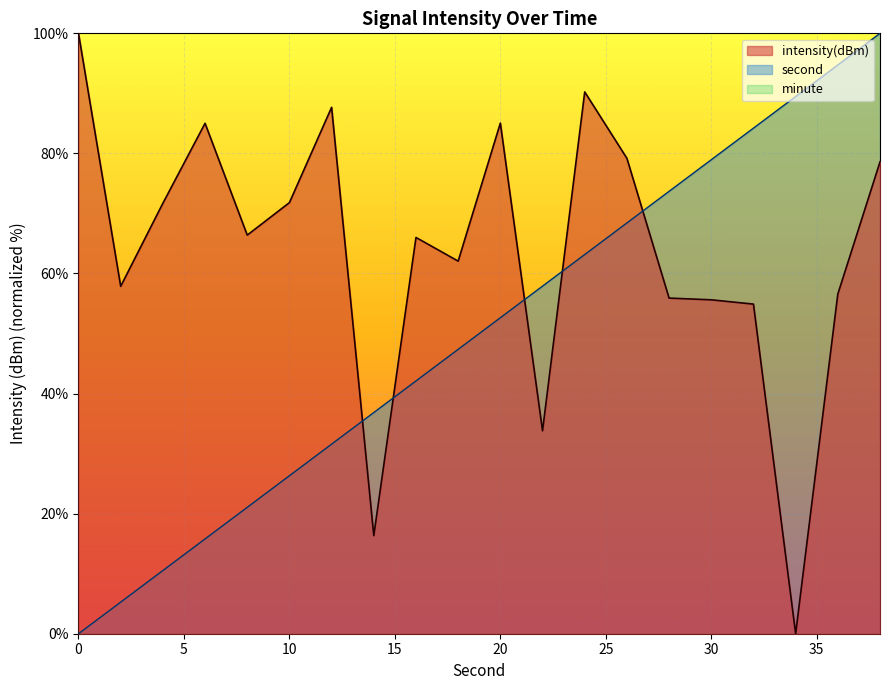

What is the spread (max minus min) of values at 8?

45.3